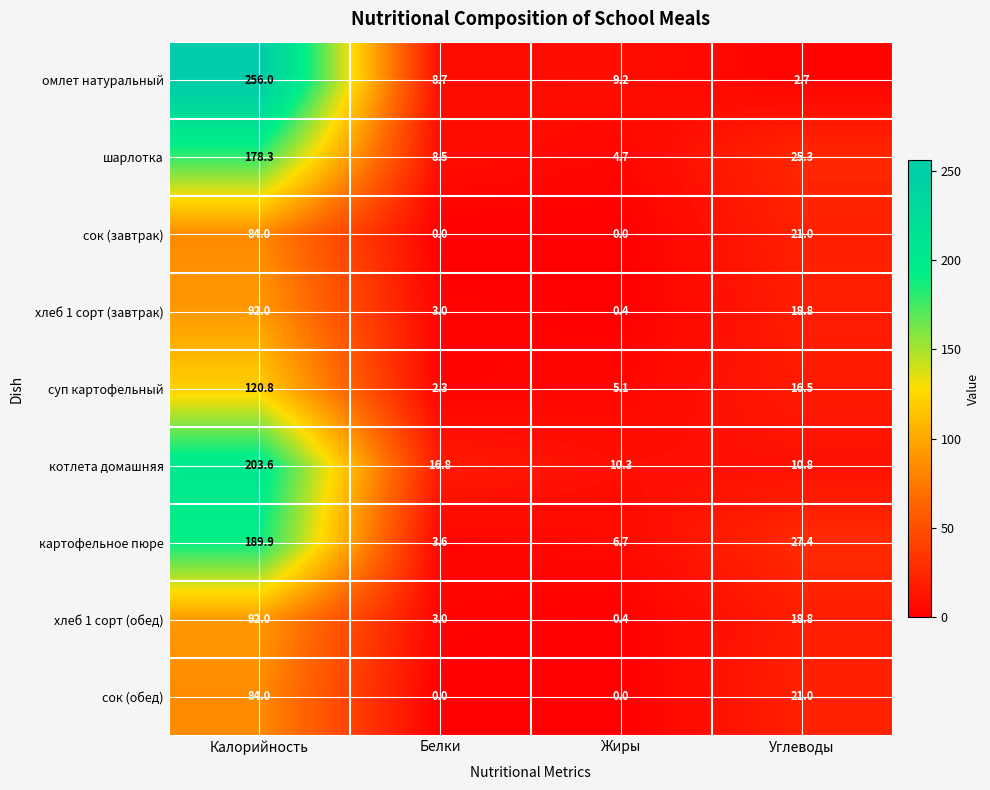

The value of омлет натуральный at Углеводы is 1.4. True or false?

False